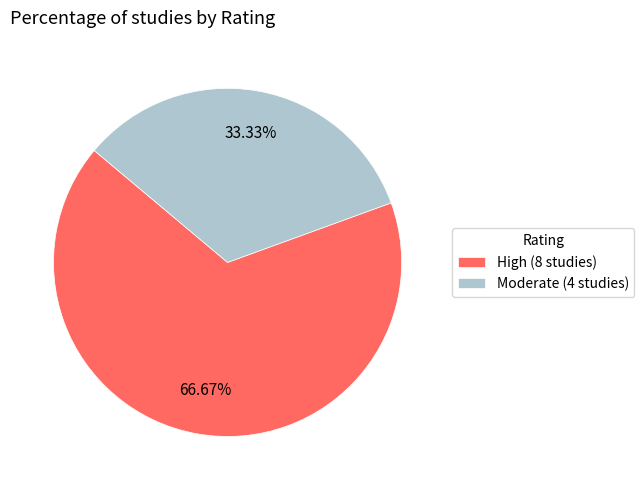

Approximately how many times larger is the value at Moderate (4 studies) compared to High (8 studies)?

0.5